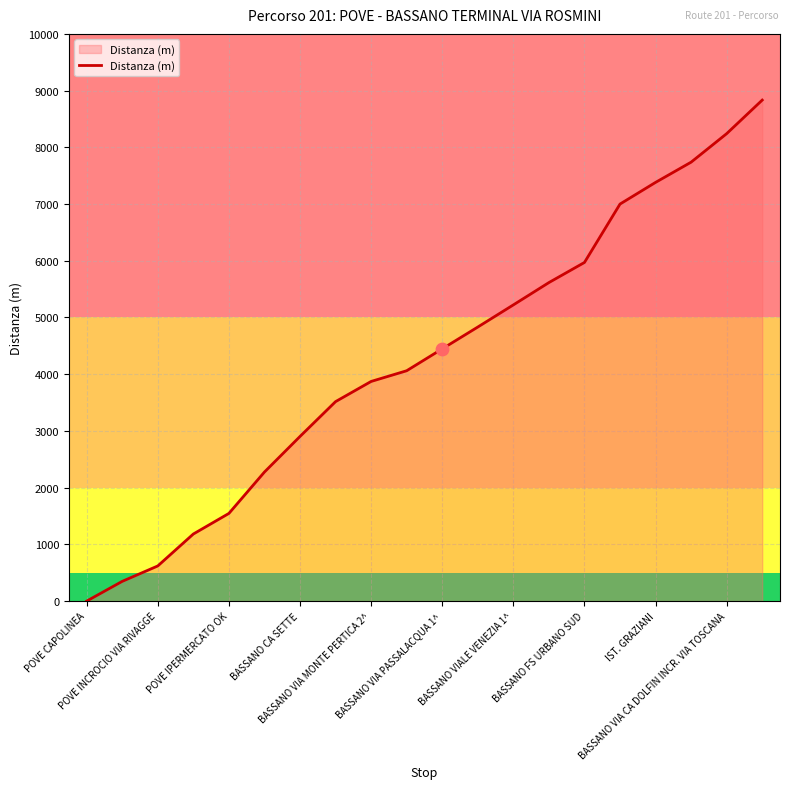

What is the maximum value shown in the chart?

8832.9